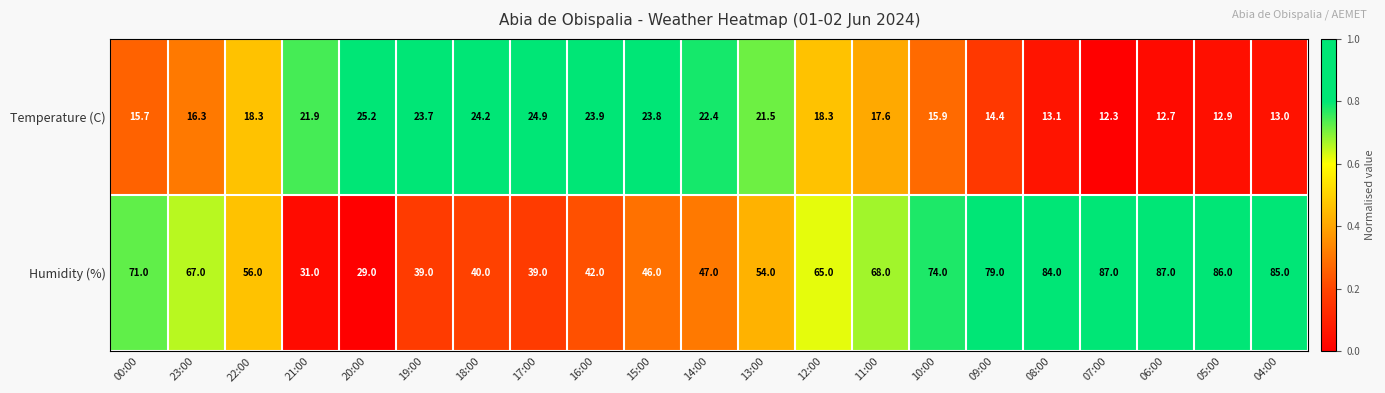

What is the maximum value for Temperature (C)?

25.2